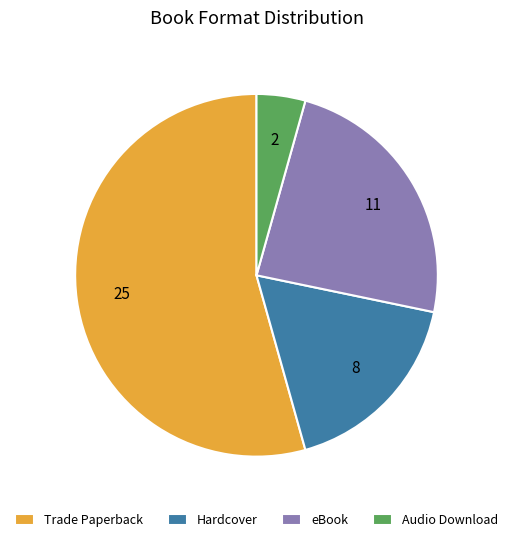

True or false: Trade Paperback accounts for 43% of the total.

False